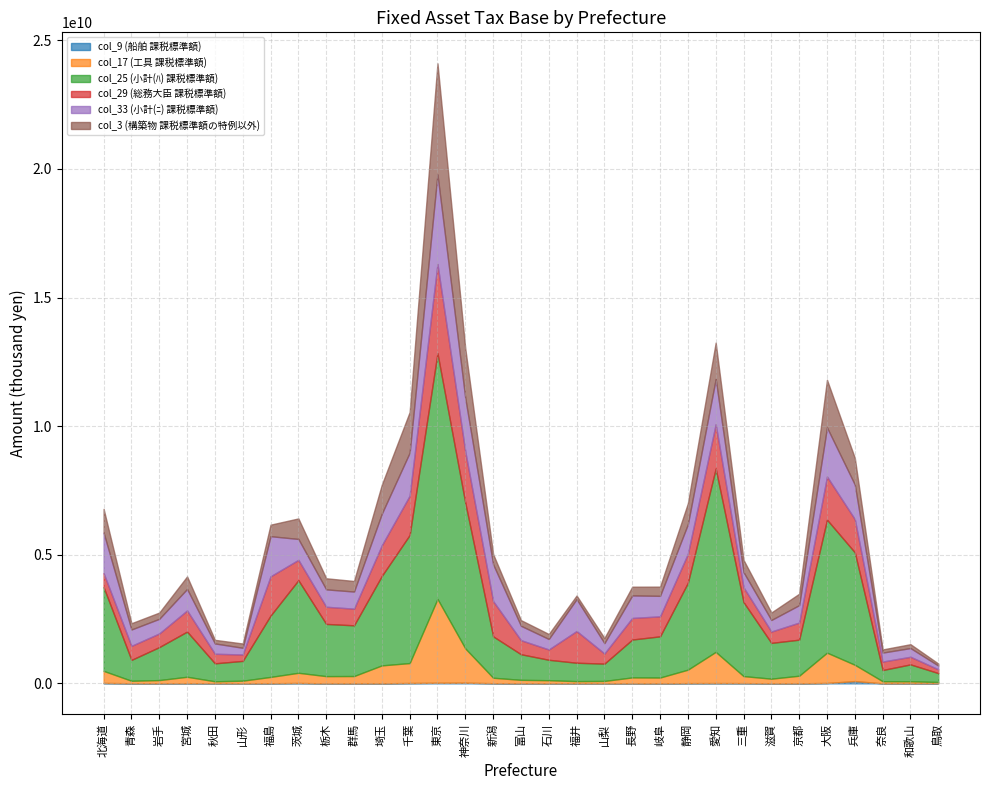

At which category is the sum across all series the highest?

東京